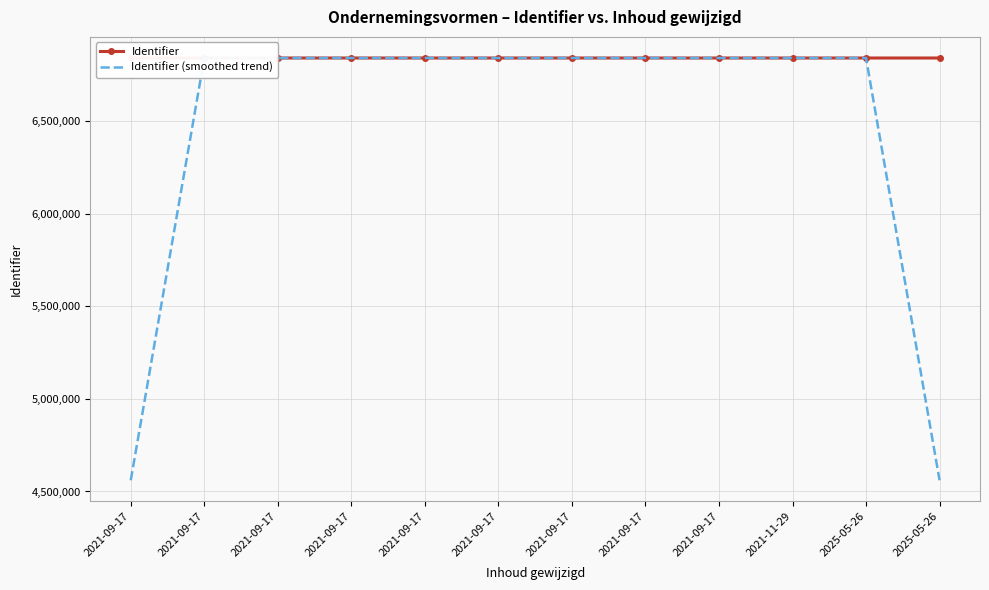

After their last crossing, which series has the higher values: Identifier (smoothed trend) or Identifier?

Identifier